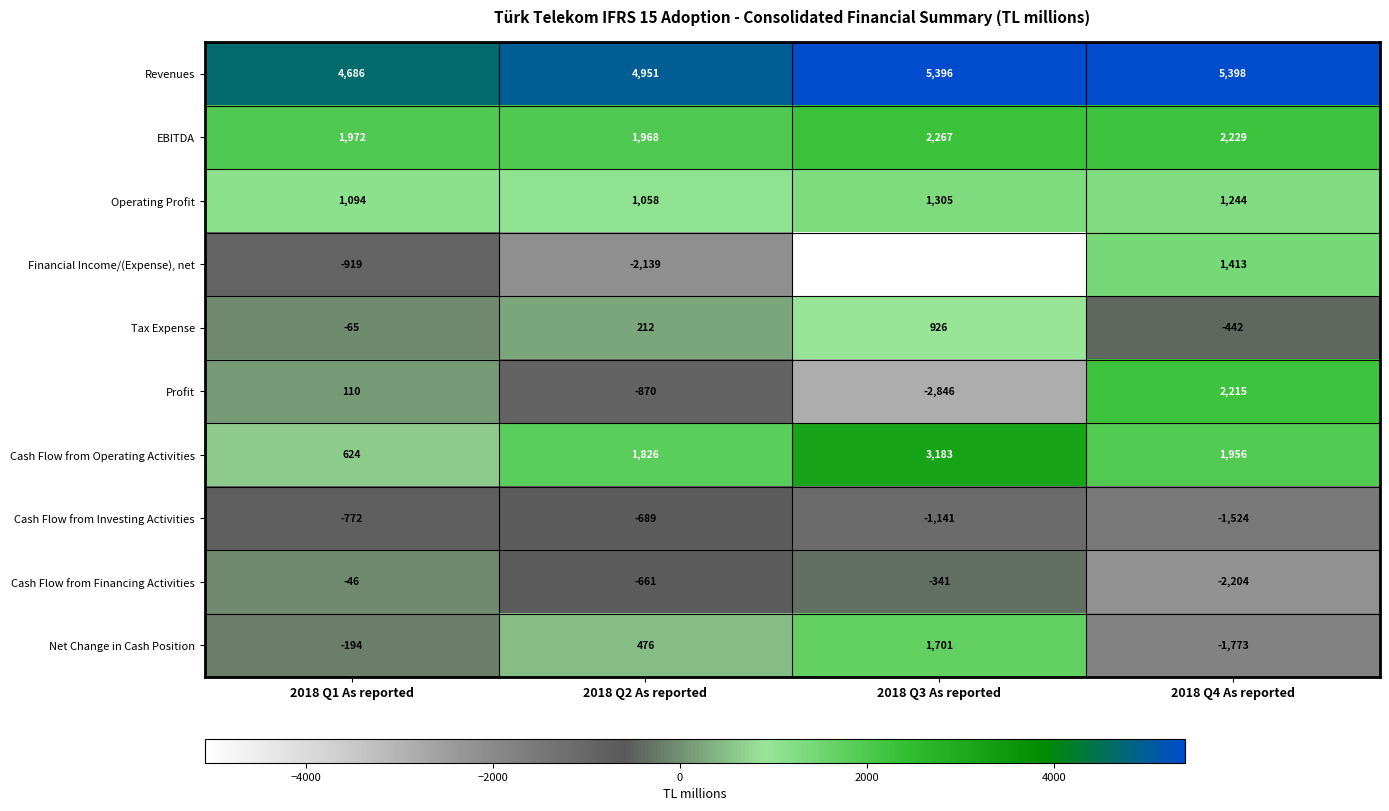

How many data points does each series have?

4